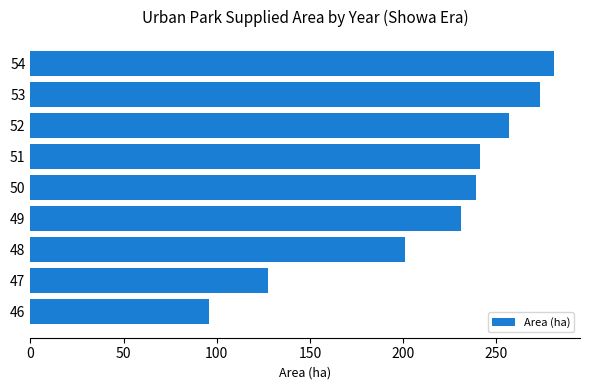

Does the chart contain any negative values?

No